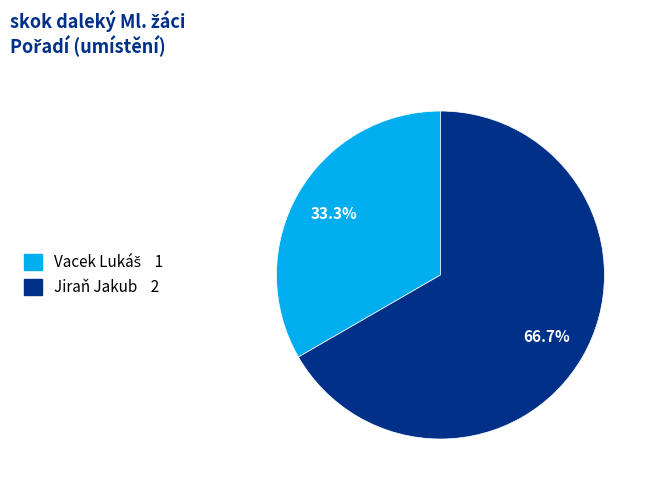

Which category has the biggest portion of the pie?

Jiraň Jakub